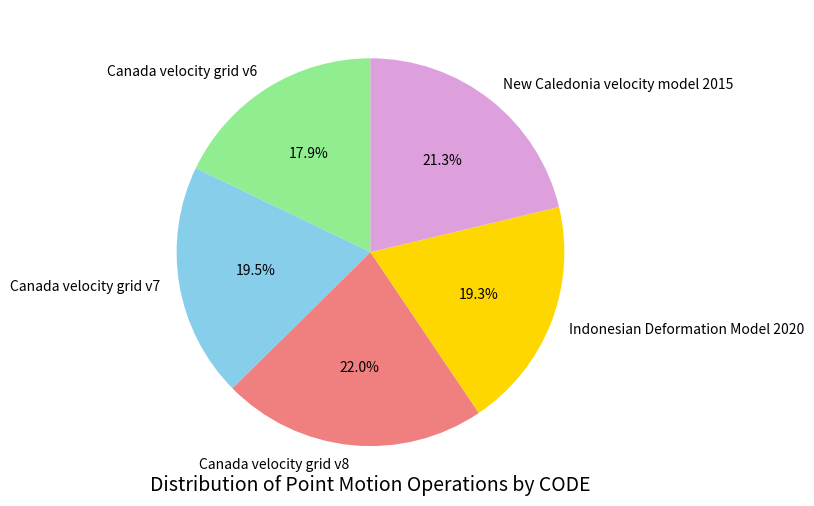

Which category has the smallest portion of the pie?

Canada velocity grid v6